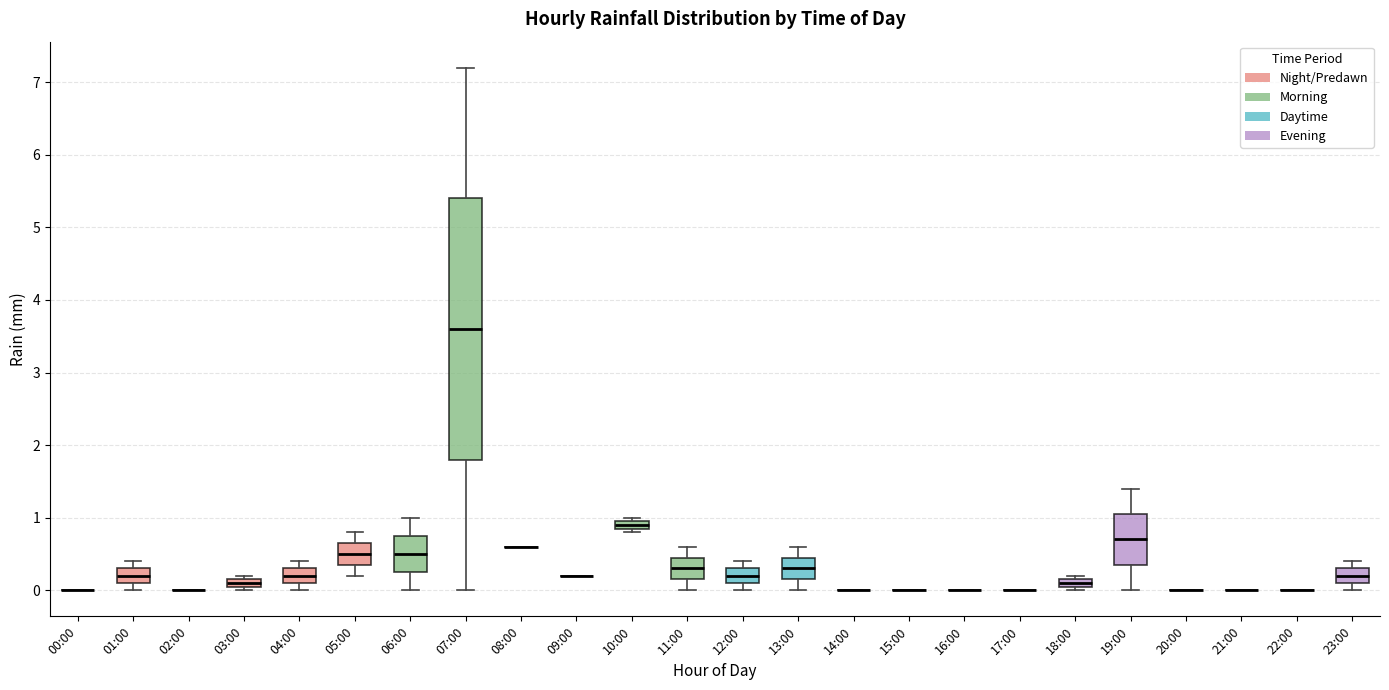

Where is the lower edge of the box for 07:00 on the y-axis? The values are not printed on the chart, so give them approximately, as read against the axis.

1.8